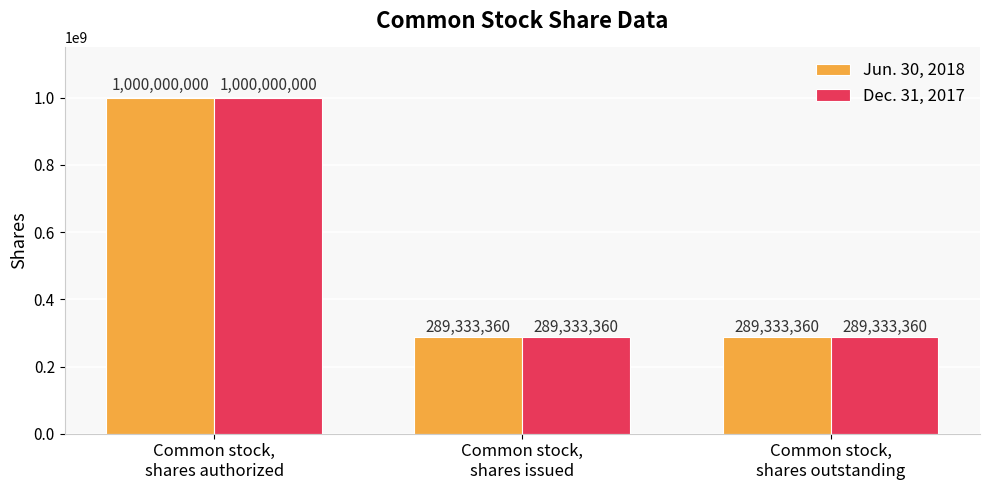

What is the label of the 3rd bar from the right?

Common stock,
shares authorized